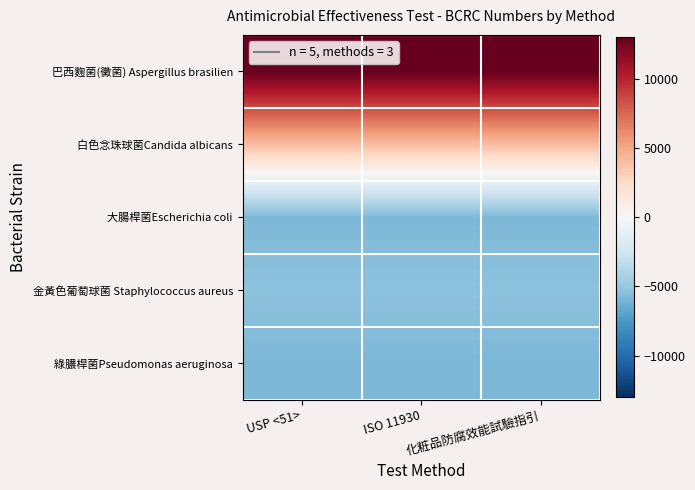

Reading left to right, extract all data points from this chart.

巴西麴菌(黴菌) Aspergillus brasilien: USP <51>=13013	ISO 11930=13013	化粧品防腐效能試驗指引=13013
白色念珠球菌Candida albicans: USP <51>=4045	ISO 11930=4045	化粧品防腐效能試驗指引=4045
大腸桿菌Escherichia coli: USP <51>=-5859	ISO 11930=-5859	化粧品防腐效能試驗指引=-5859
金黃色葡萄球菌 Staphylococcus aureus: USP <51>=-5339	ISO 11930=-5339	化粧品防腐效能試驗指引=-5339
綠膿桿菌Pseudomonas aeruginosa: USP <51>=-5860	ISO 11930=-5860	化粧品防腐效能試驗指引=-5860